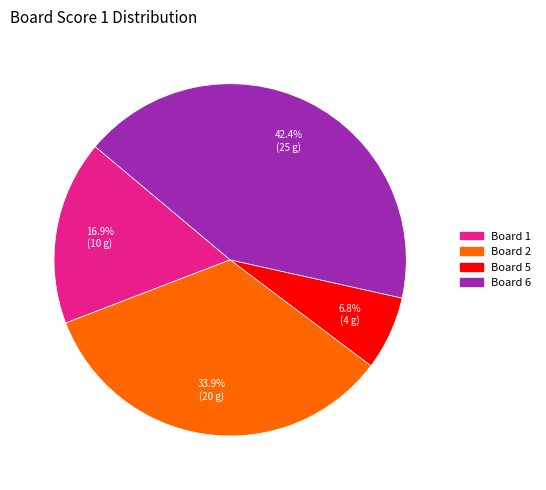

Does any single category account for the majority?

No